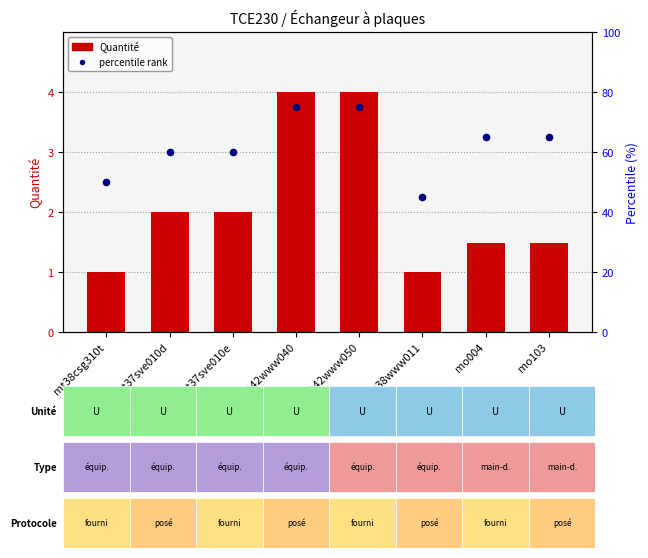

Which series contains the highest Y value?

percentile rank